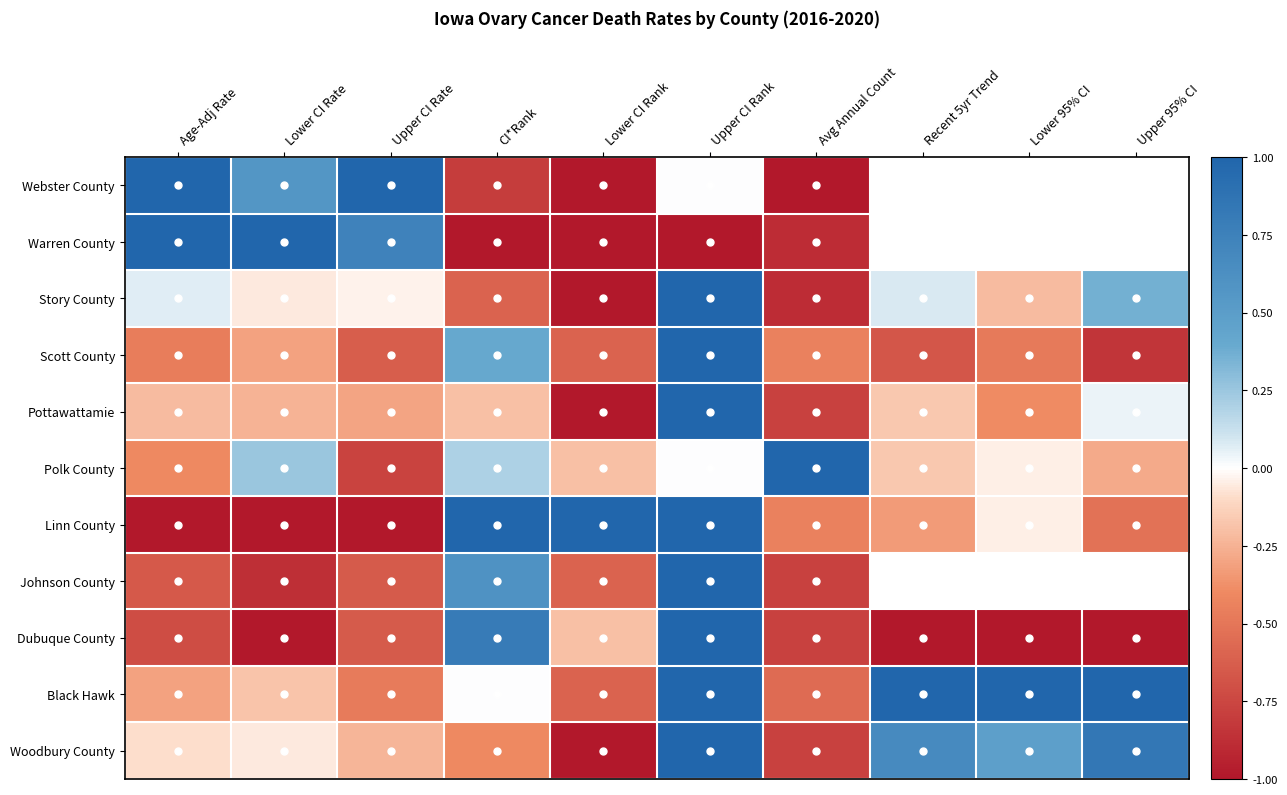

How many series are shown in this chart?

11